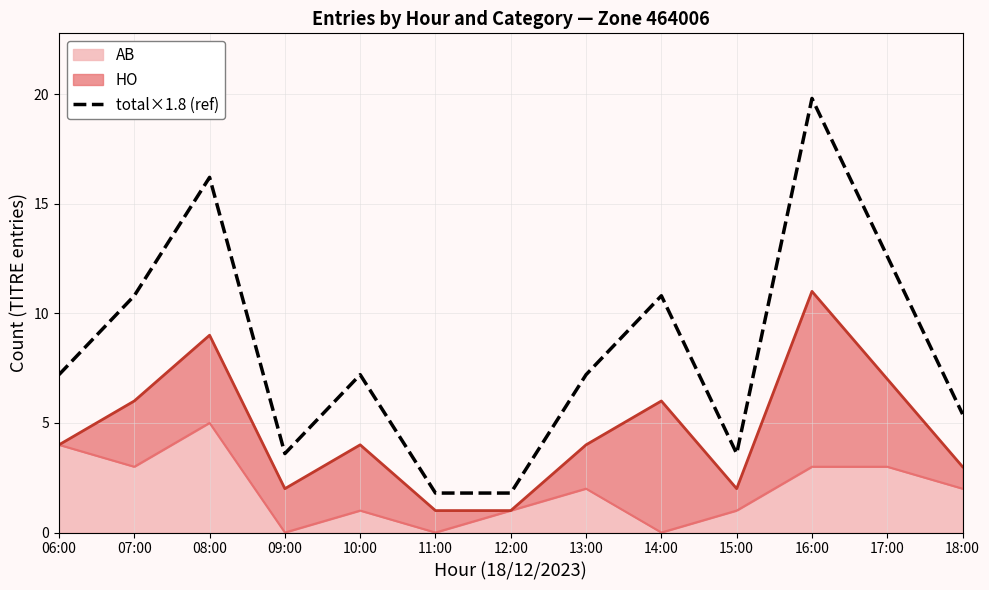

Is it true that the value at 17:00 is 12.6?

True